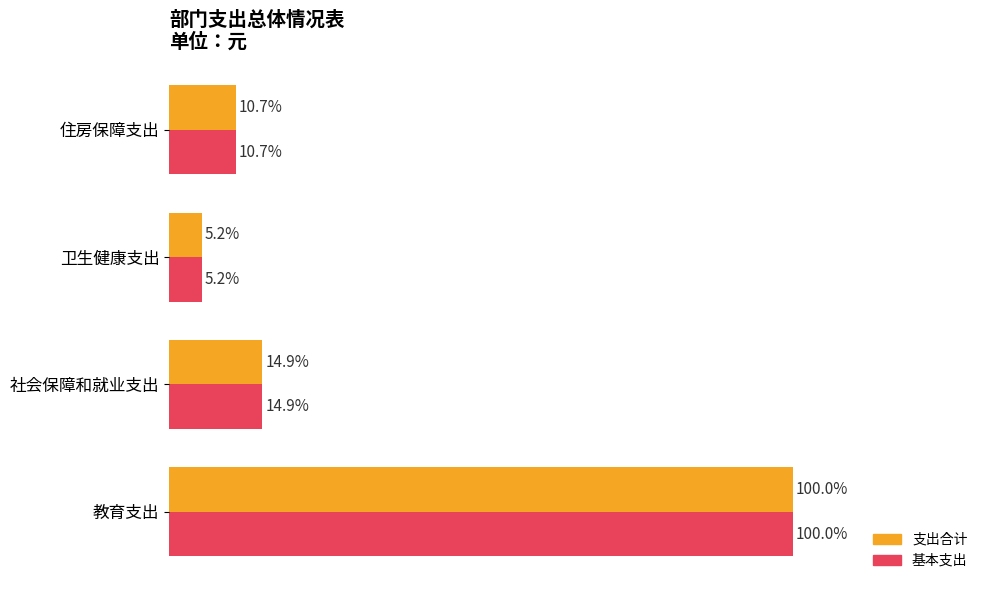

Rank the categories by 支出合计 value from highest to lowest.

教育支出, 社会保障和就业支出, 住房保障支出, 卫生健康支出